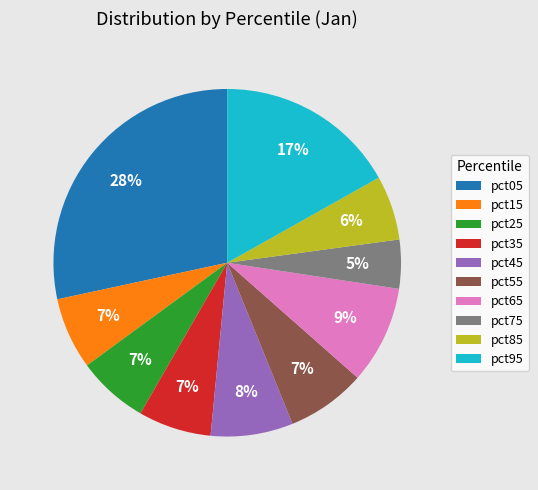

Does pct55 account for over 50% of the chart?

No